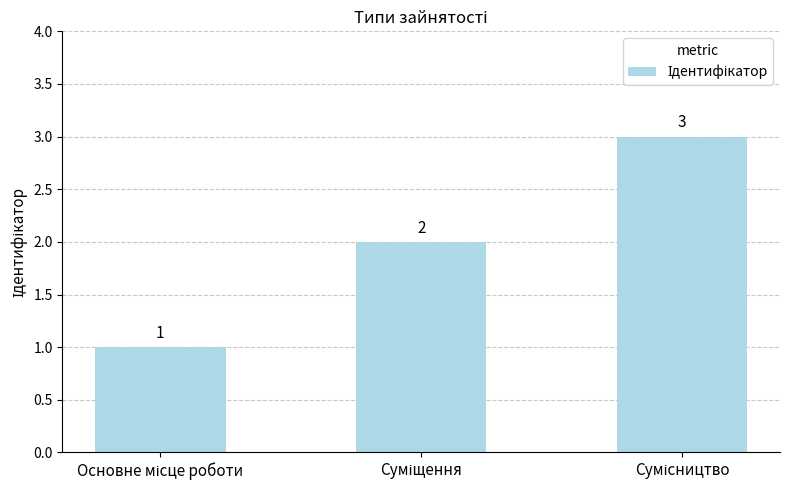

Count the values in the range 1 to 3.

3